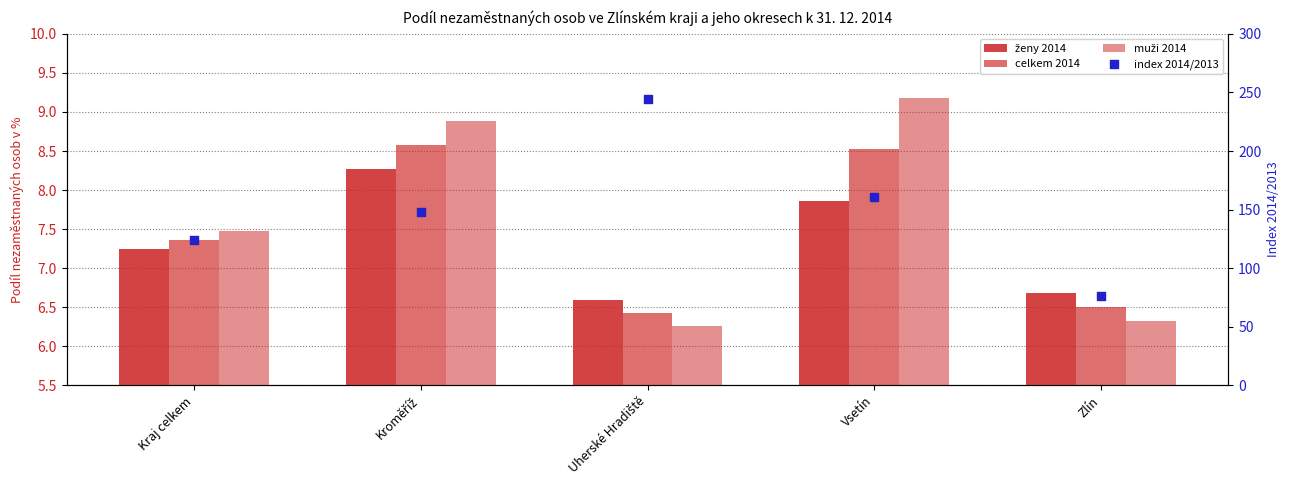

Which series has the largest Y range (max minus min)?

index 2014/2013